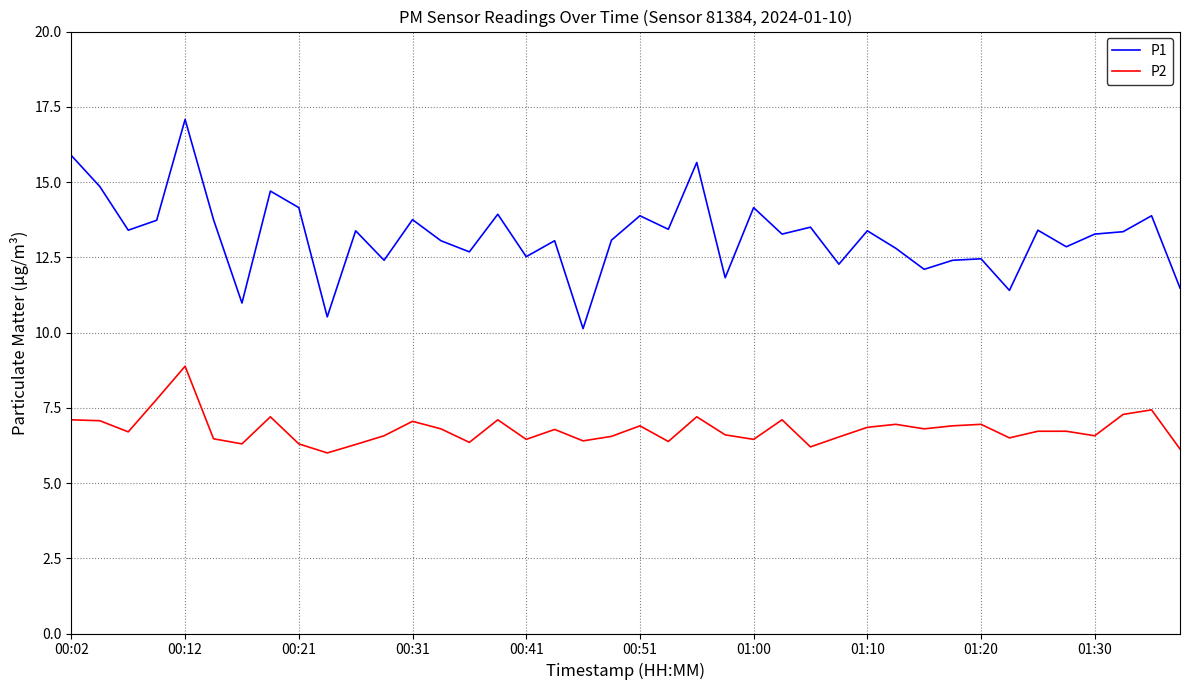

Which series has the largest total across all categories?

P1